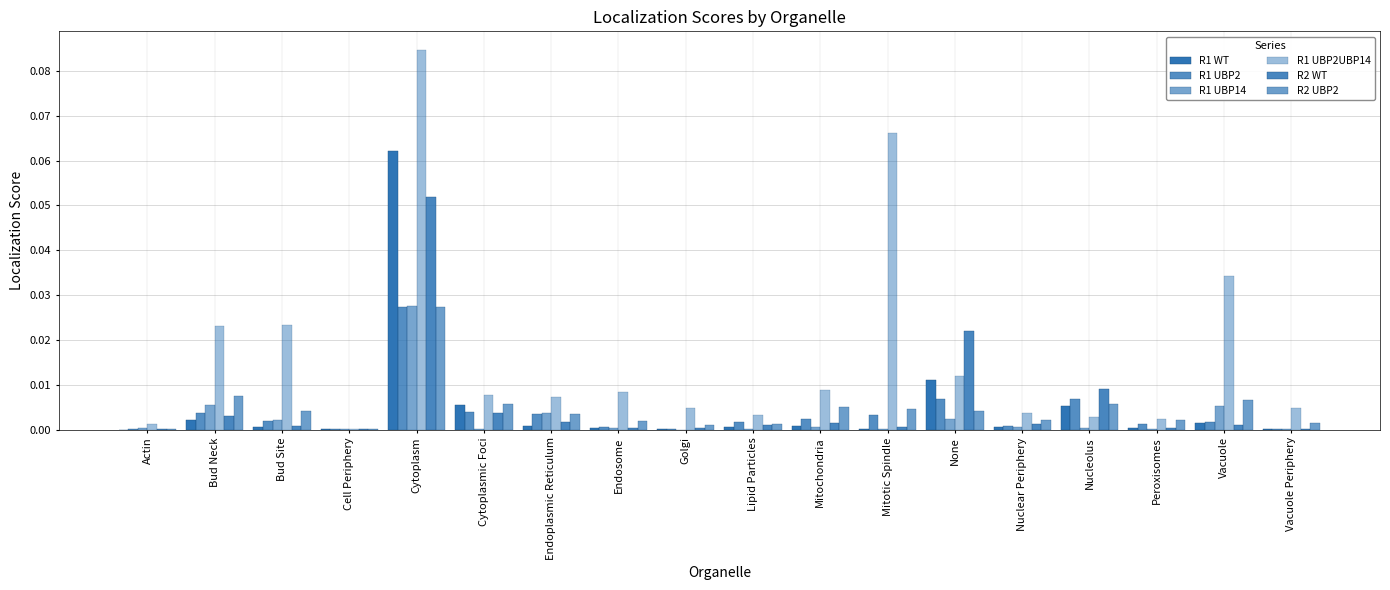

List the series in order of their peak value, lowest first.

R1 UBP2, R2 UBP2, R1 UBP14, R2 WT, R1 WT, R1 UBP2UBP14